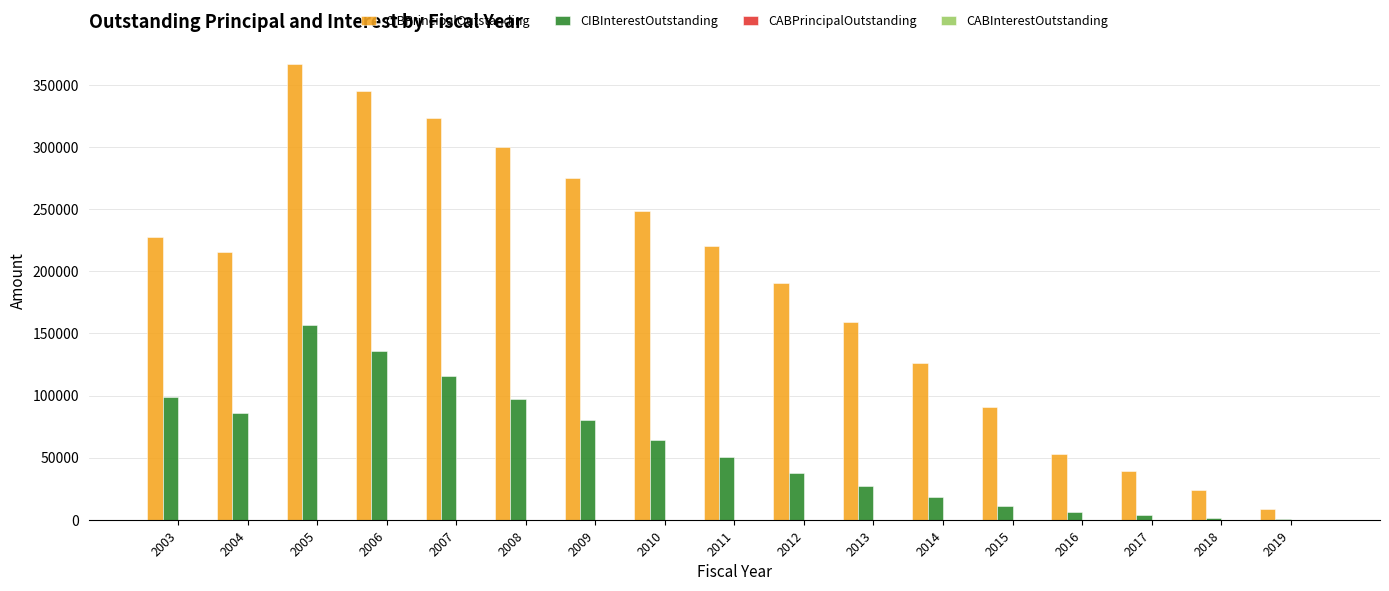

Which series has the widest spread of values?

CIBPrincipalOutstanding